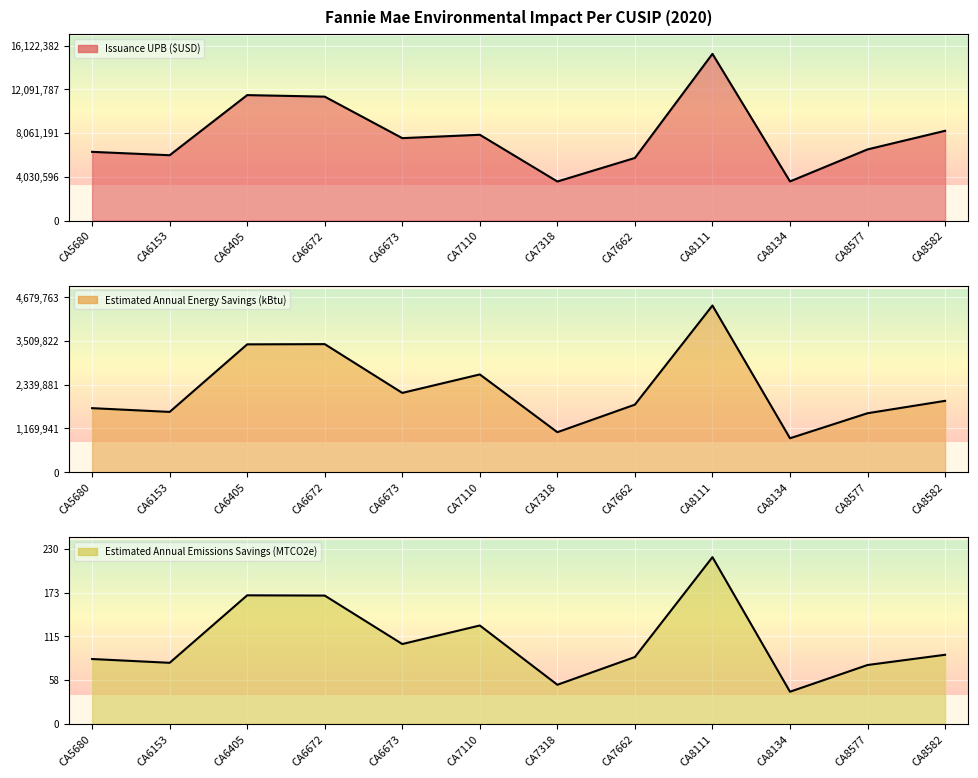

Which series has the largest total across all categories?

Issuance UPB ($USD)